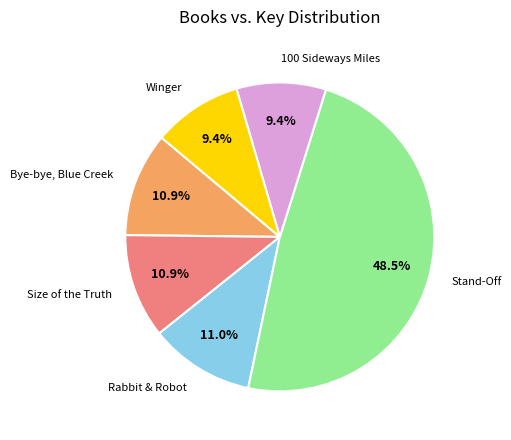

Does any single category account for the majority?

No